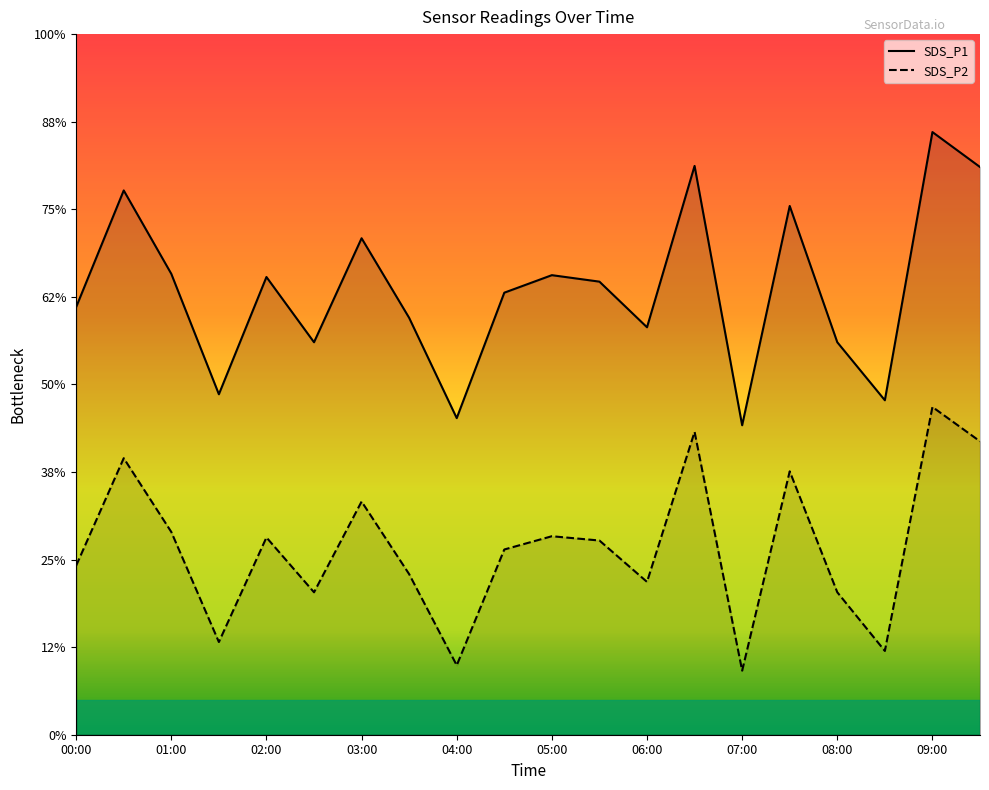

What is the value of the SDS_P1 point at the 3rd from the left?

905.2